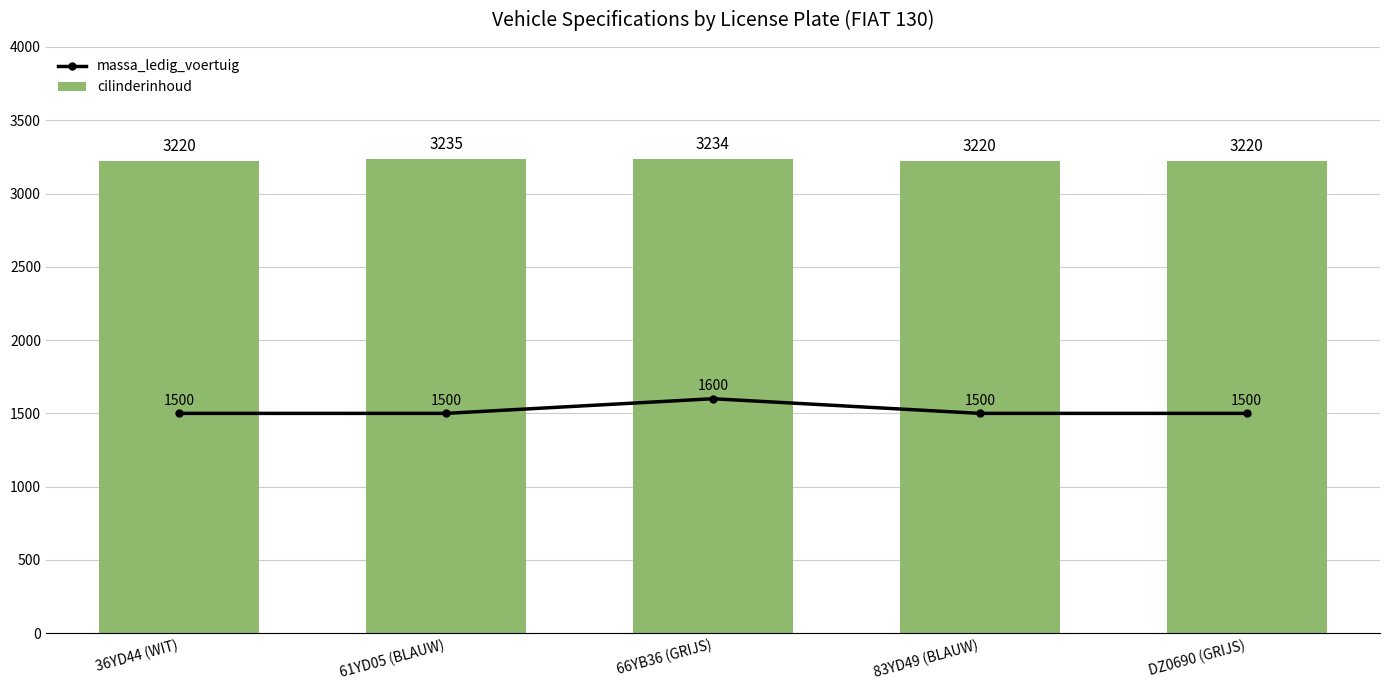

What is the maximum value shown in the chart?

3235